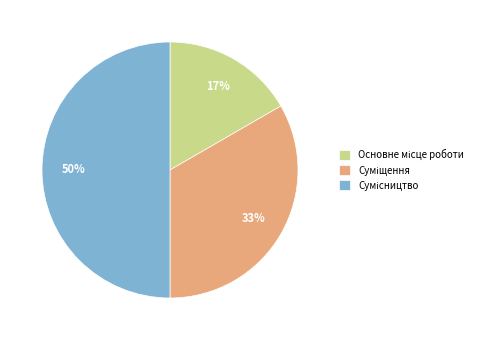

To the nearest percent, what is the average slice percentage?

33%